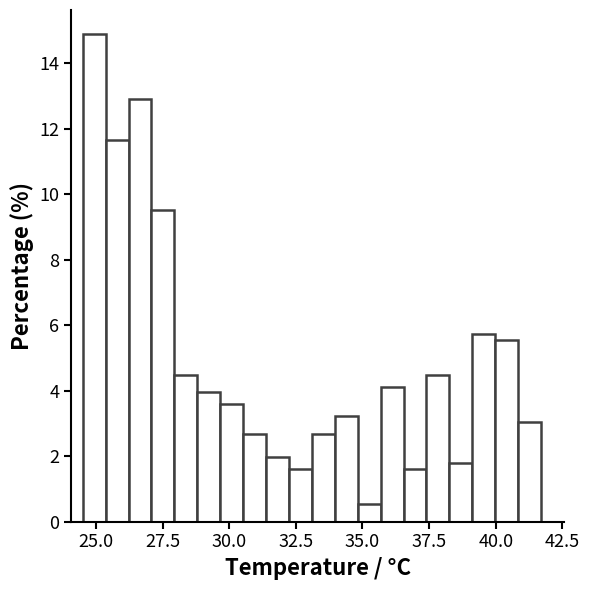

Read against the x-axis, roughly where is the centre of the tallest bar?

25.0